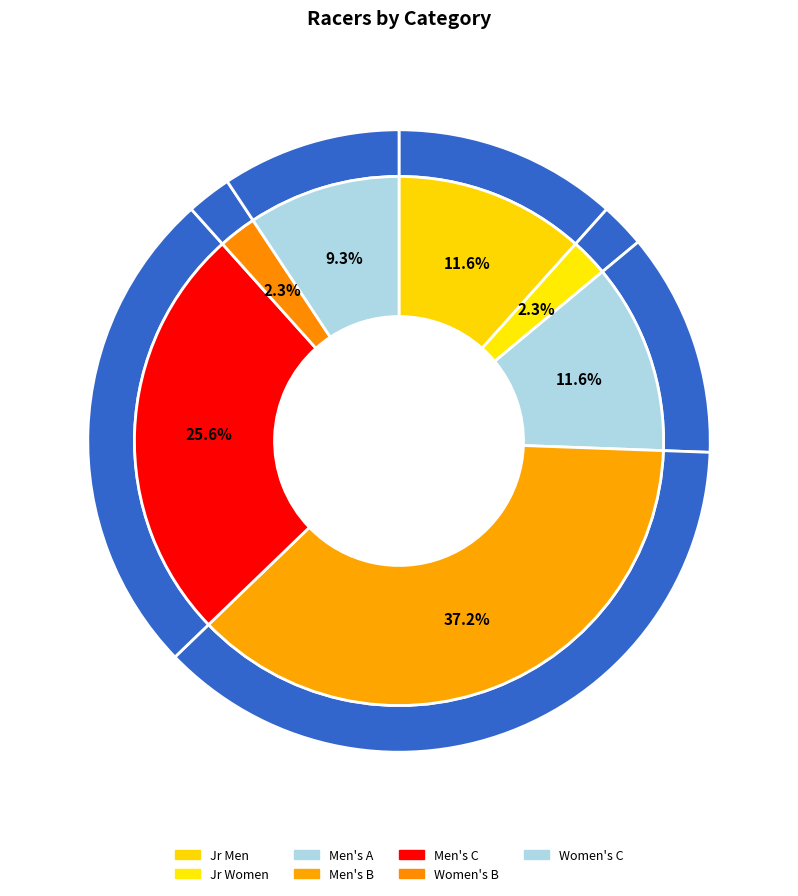

Which category has the biggest portion of the pie?

Men's B